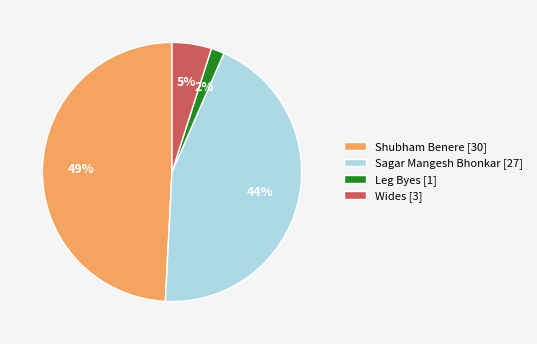

Which slice is the smallest?

Leg Byes [1]